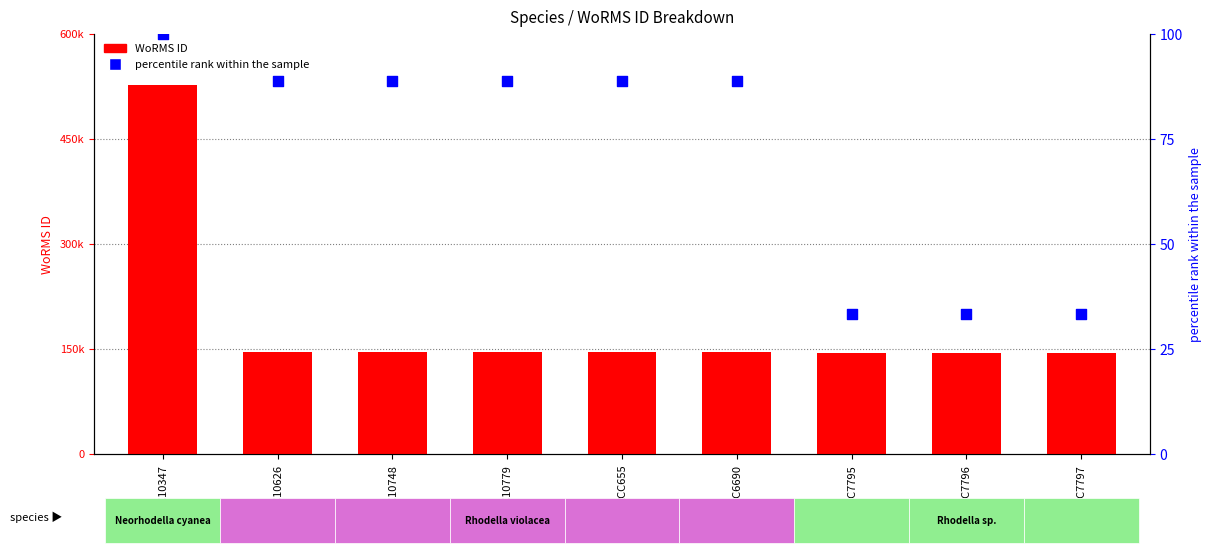

What are all the series names shown in the legend?

WoRMS ID, percentile rank within the sample